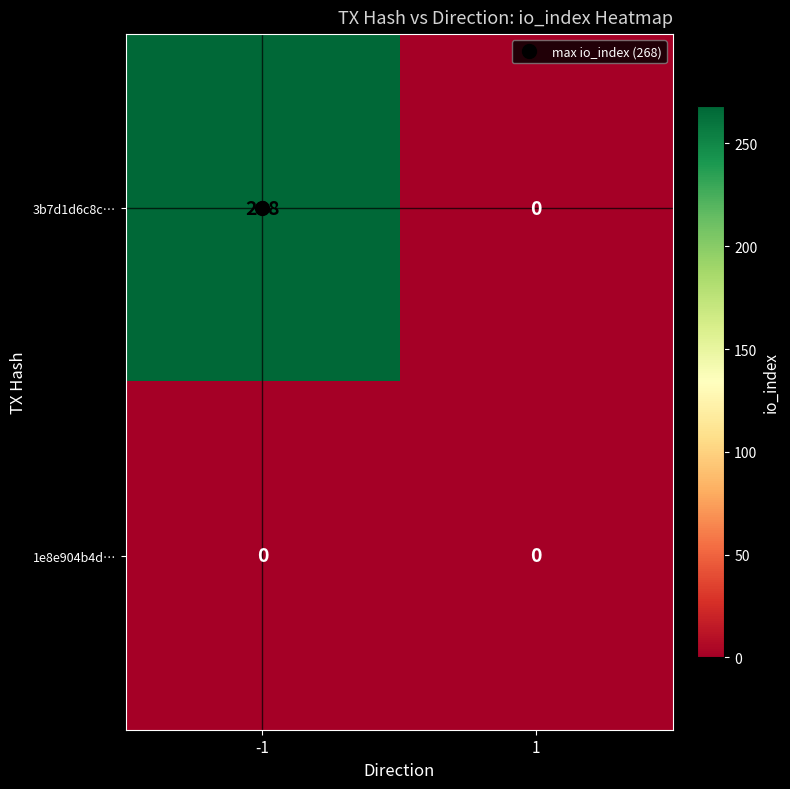

What is the difference between the maximum and minimum values in the 3b7d1d6c8c… series?

268